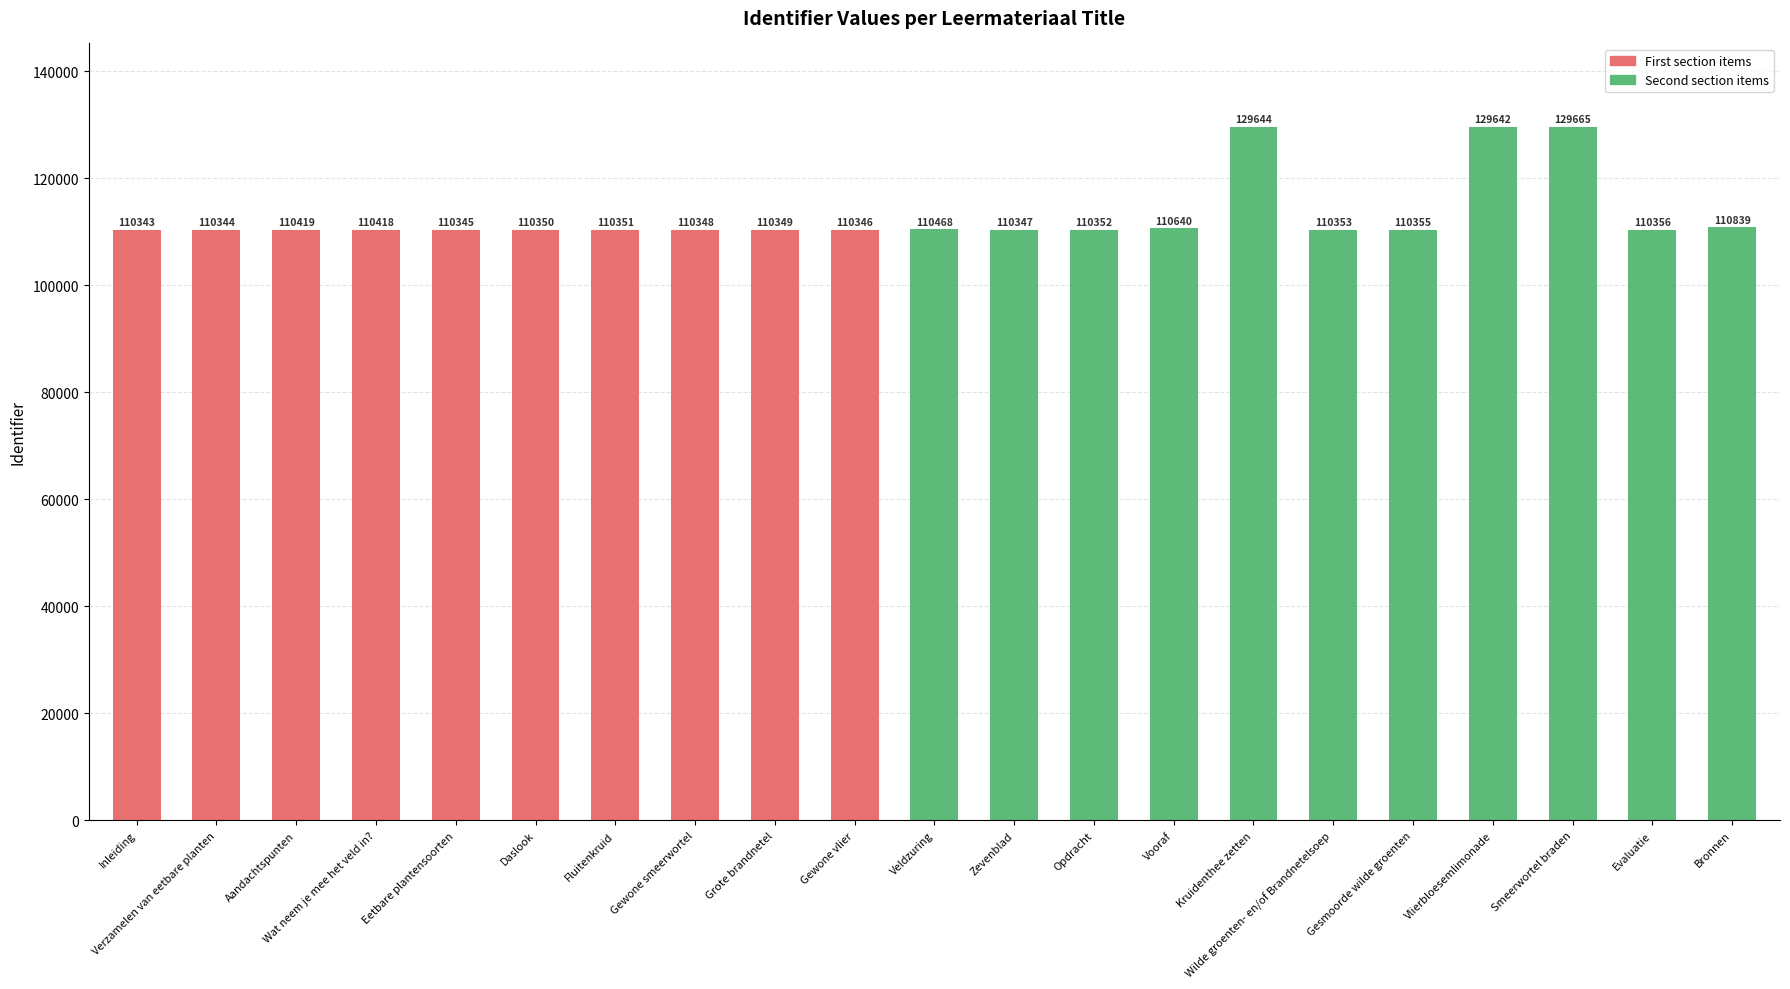

Where is the data nearest to the value 120004?

Bronnen